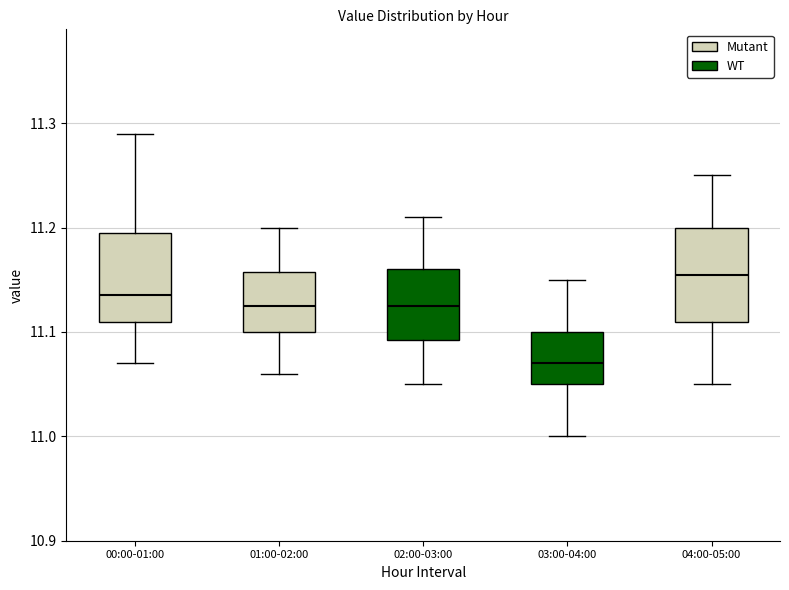

Reading left to right, transcribe this box plot: for each box, give where its median line is, the range the box spans, and where its two whiskers end, as read against the y-axis. The values are not printed on the chart, so give them approximately, as read against the axis.

00:00-01:00: median 11.14, box 11.11 to 11.20, whiskers 11.07 to 11.29
01:00-02:00: median 11.13, box 11.10 to 11.16, whiskers 11.06 to 11.20
02:00-03:00: median 11.13, box 11.09 to 11.16, whiskers 11.05 to 11.21
03:00-04:00: median 11.07, box 11.05 to 11.10, whiskers 11.00 to 11.15
04:00-05:00: median 11.16, box 11.11 to 11.20, whiskers 11.05 to 11.25